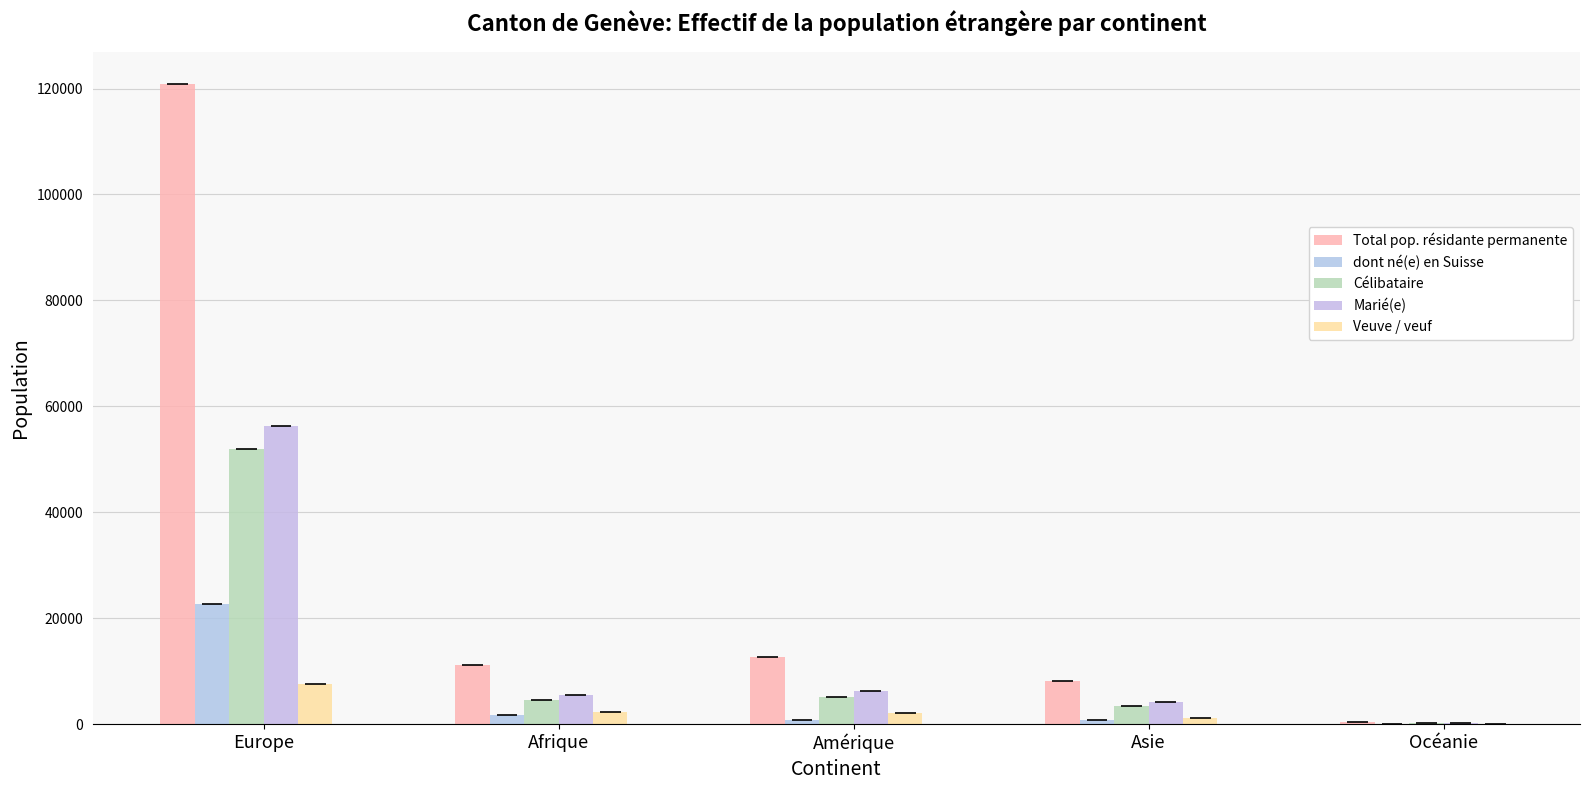

What is the sum of the Célibataire values at Amérique and Océanie?

5318